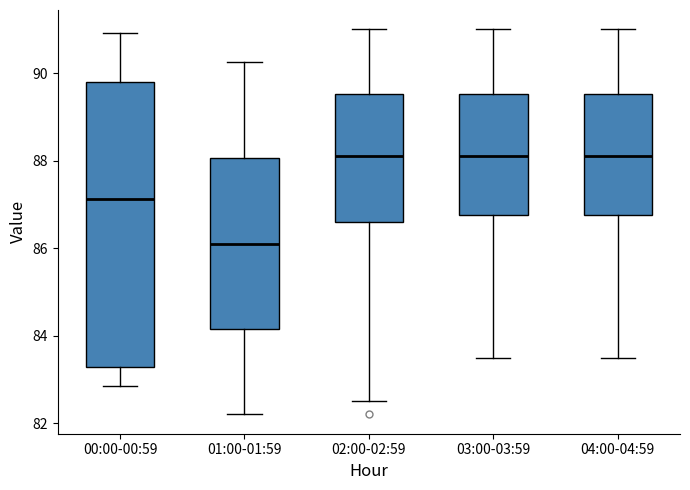

Reading left to right, read every box against the y-axis: the position of its median line, the range the box covers, and the ends of its whiskers. The values are not printed on the chart, so give them approximately, as read against the axis.

00:00-00:59: median 87.2, box 83.2 to 89.8, whiskers 82.8 to 91.0
01:00-01:59: median 86.2, box 84.2 to 88.0, whiskers 82.2 to 90.2
02:00-02:59: median 88.2, box 86.6 to 89.6, whiskers 82.6 to 91.0
03:00-03:59: median 88.2, box 86.8 to 89.6, whiskers 83.6 to 91.0
04:00-04:59: median 88.2, box 86.8 to 89.6, whiskers 83.6 to 91.0